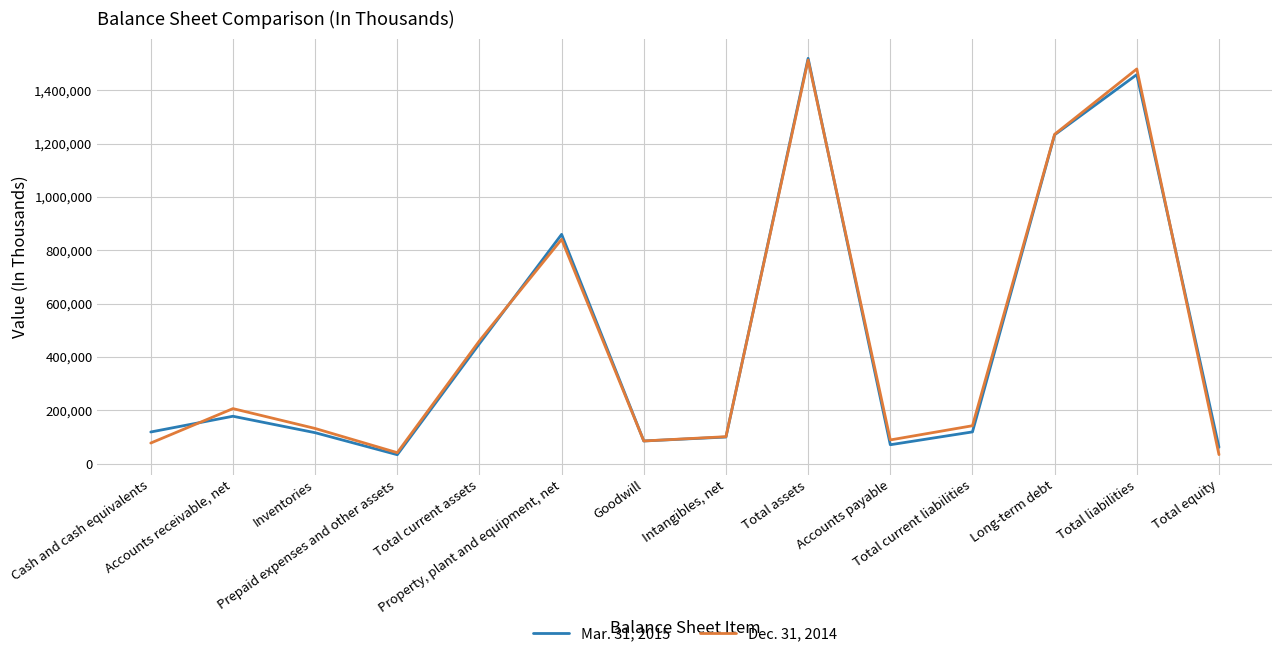

Rank the series by their maximum value, from lowest to highest.

Dec. 31, 2014, Mar. 31, 2015